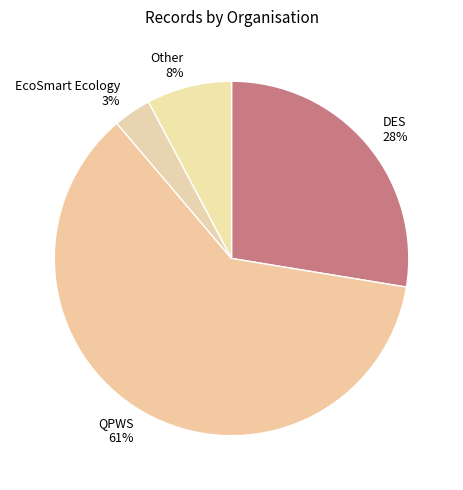

Does any single category account for the majority?

Yes